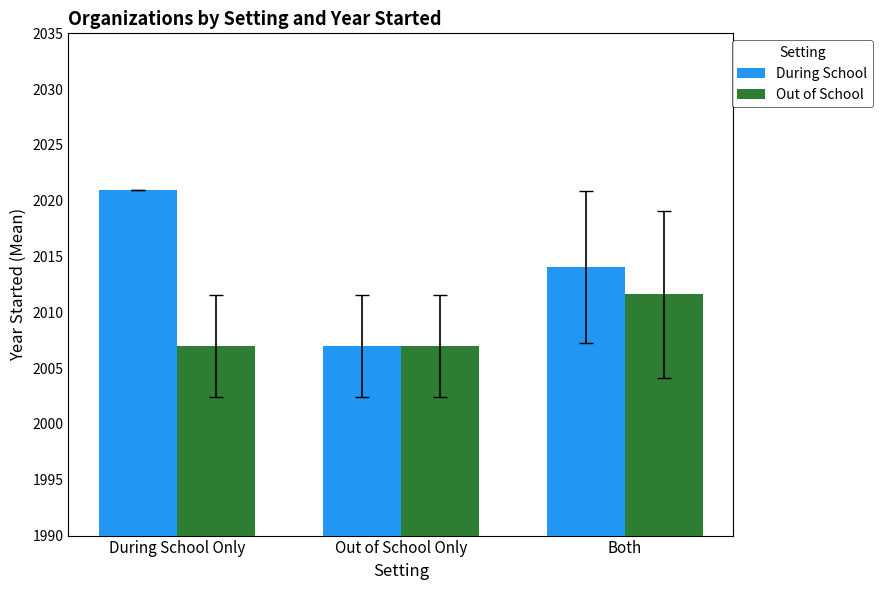

Is it true that During School equals 2007.0 at Out of School Only?

True